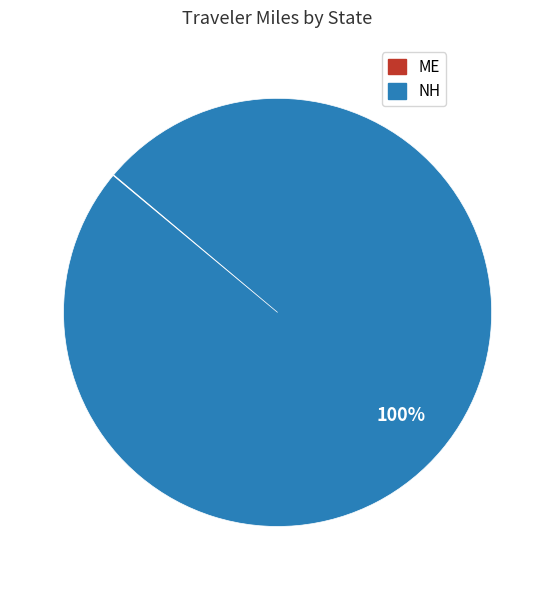

Does NH represent more than half of the total?

Yes